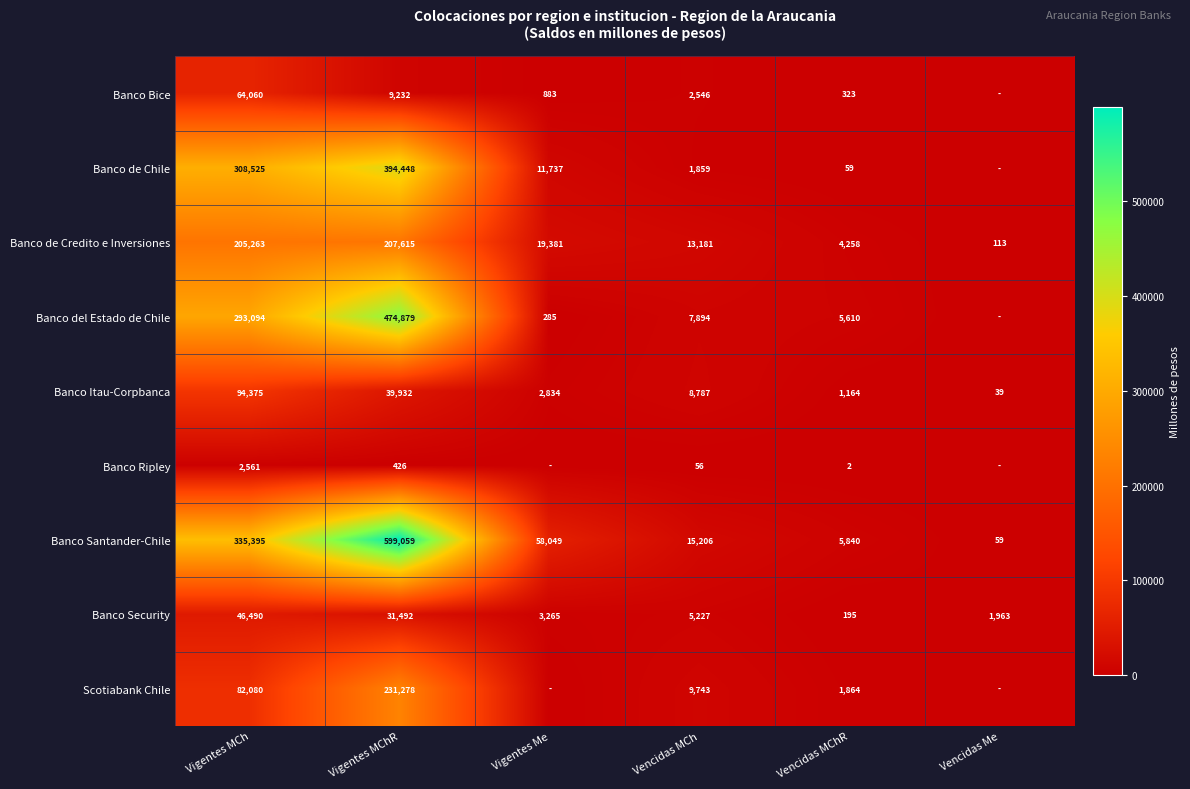

True or false: Banco de Credito e Inversiones has a value of 207615 at Vigentes MChR.

True